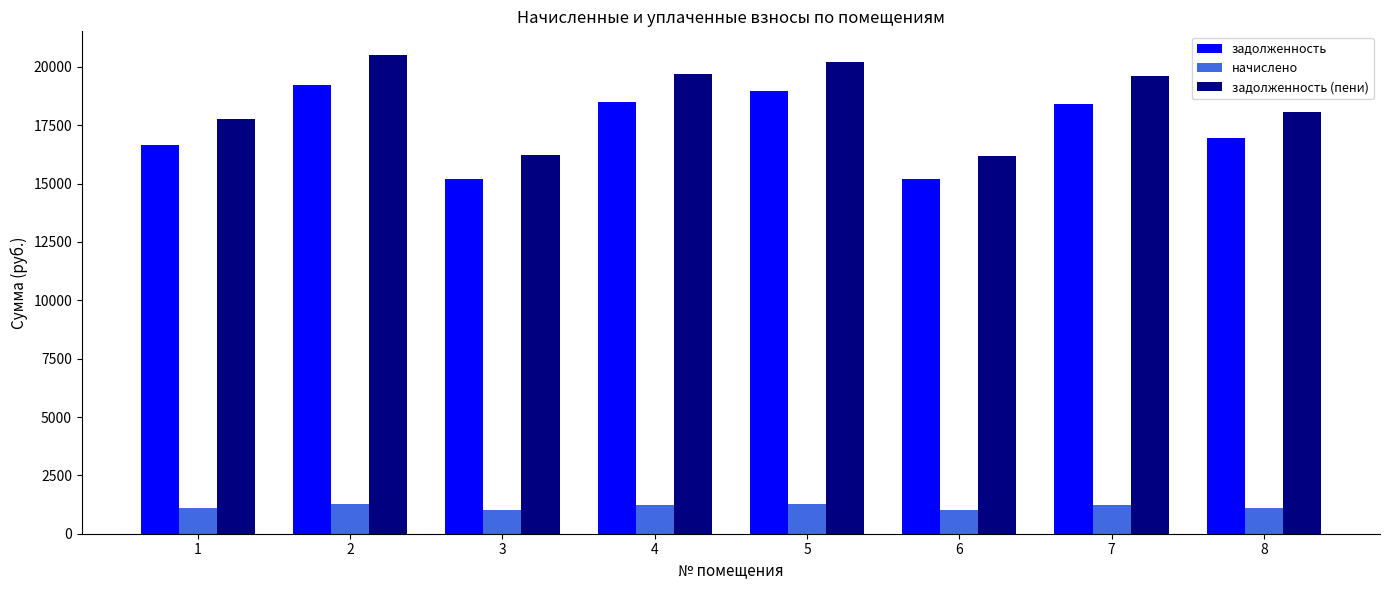

What are all the series names shown in the legend?

задолженность, начислено, задолженность (пени)